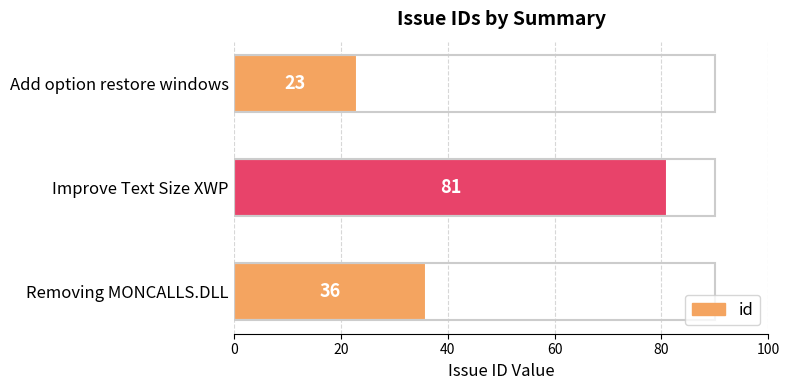

What is the sum of all values?

140